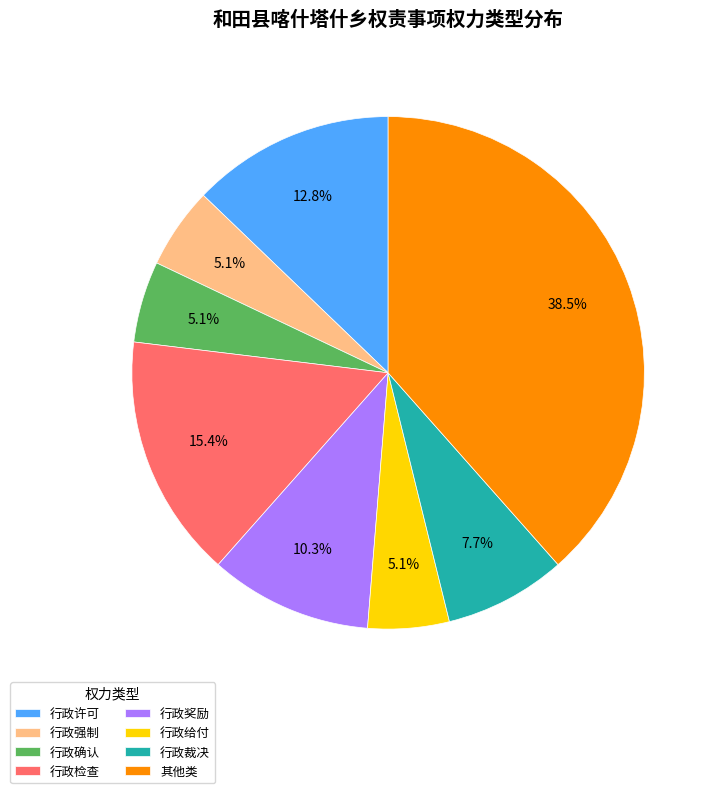

Approximately how many times larger is the value at 行政奖励 compared to 行政确认?

2.0